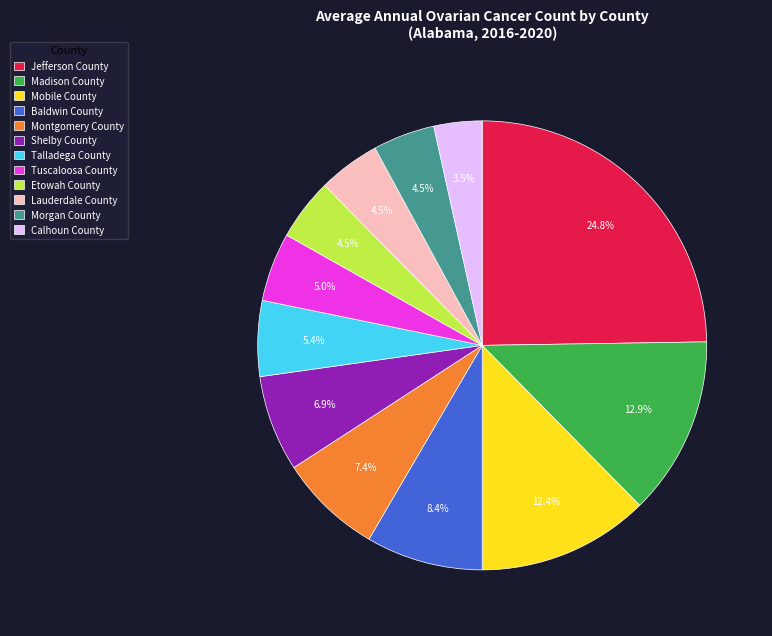

What percentage do Calhoun County and Jefferson County together represent?

28.2%